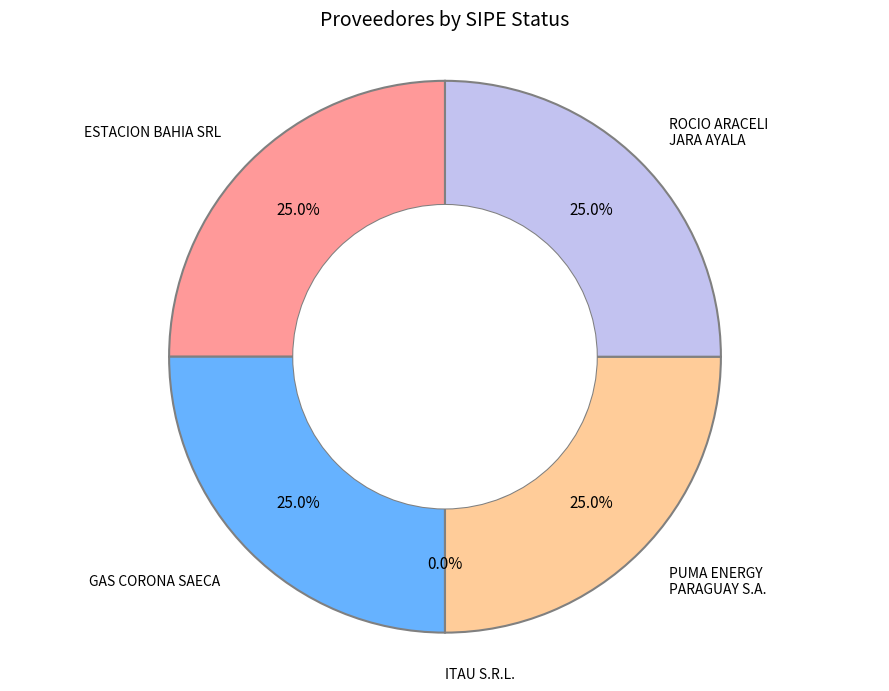

True or false: ROCIO ARACELI JARA AYALA accounts for 17% of the total.

False